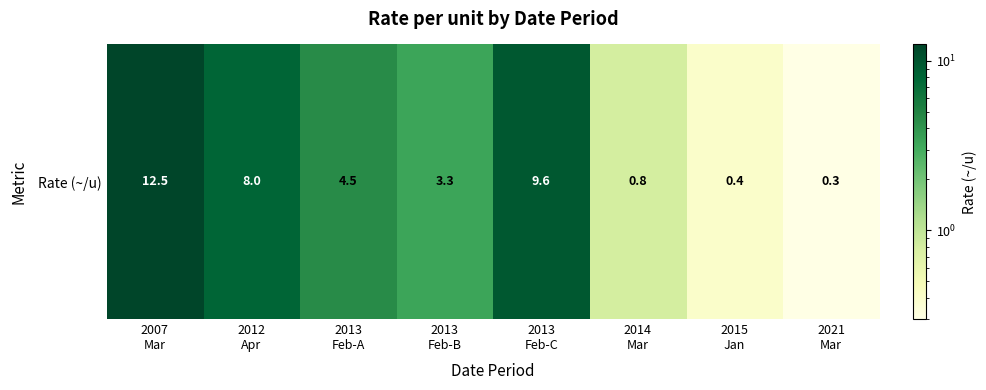

The value at 2013
Feb-B is 3.3. True or false?

True